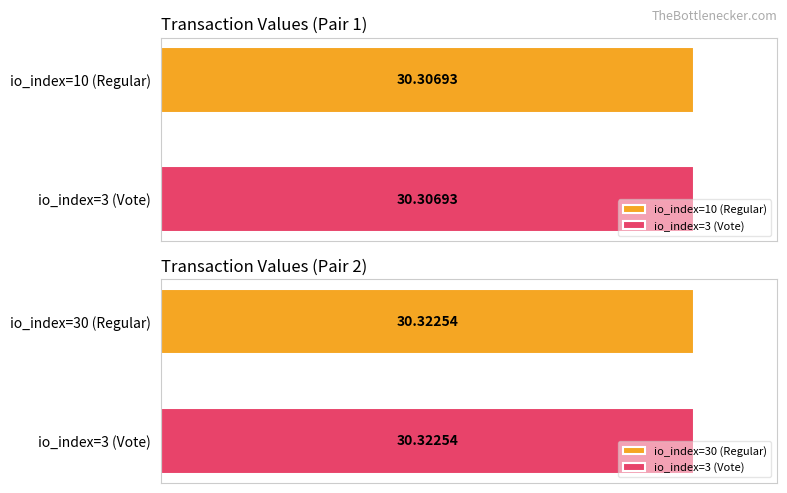

What is the label of the 4th bar from the right?

10